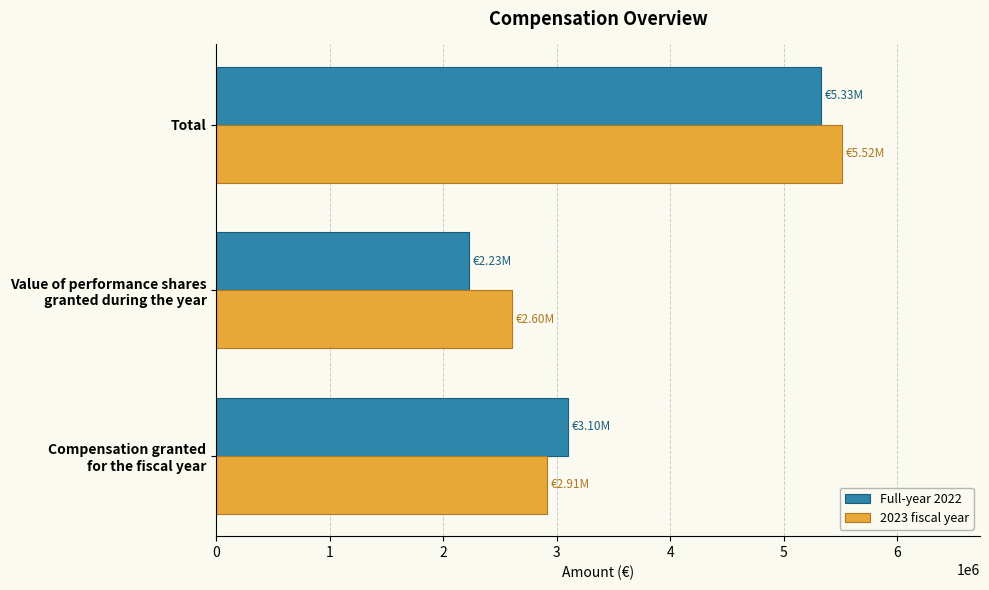

At which label does 2023 fiscal year reach its peak?

Total